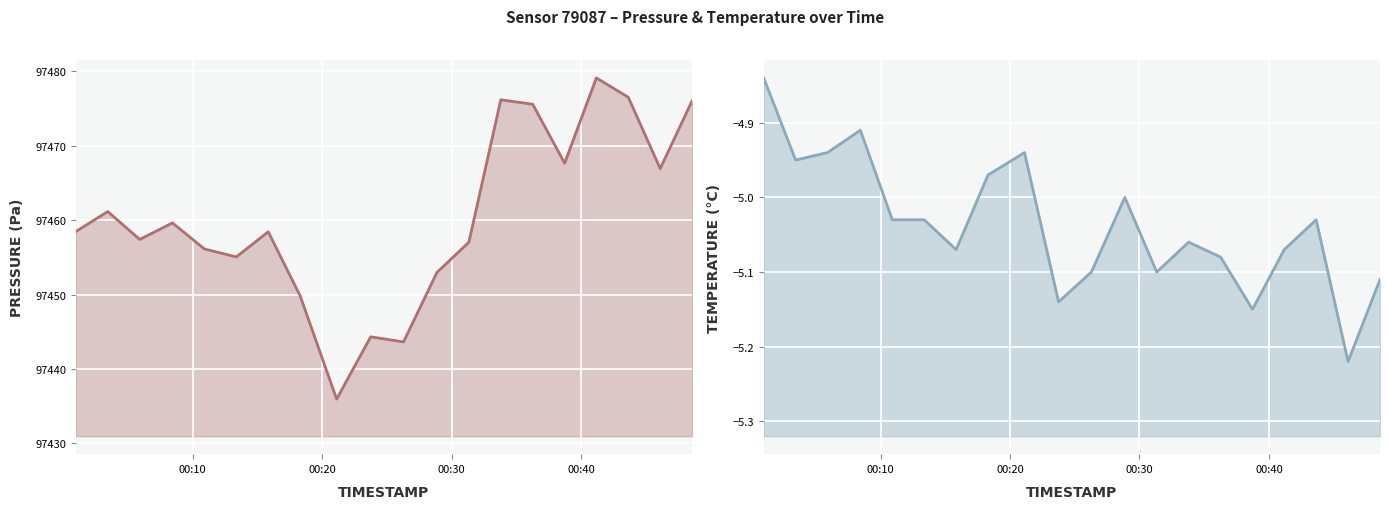

True or false: temperature has a value of -2.1 at 18.

False